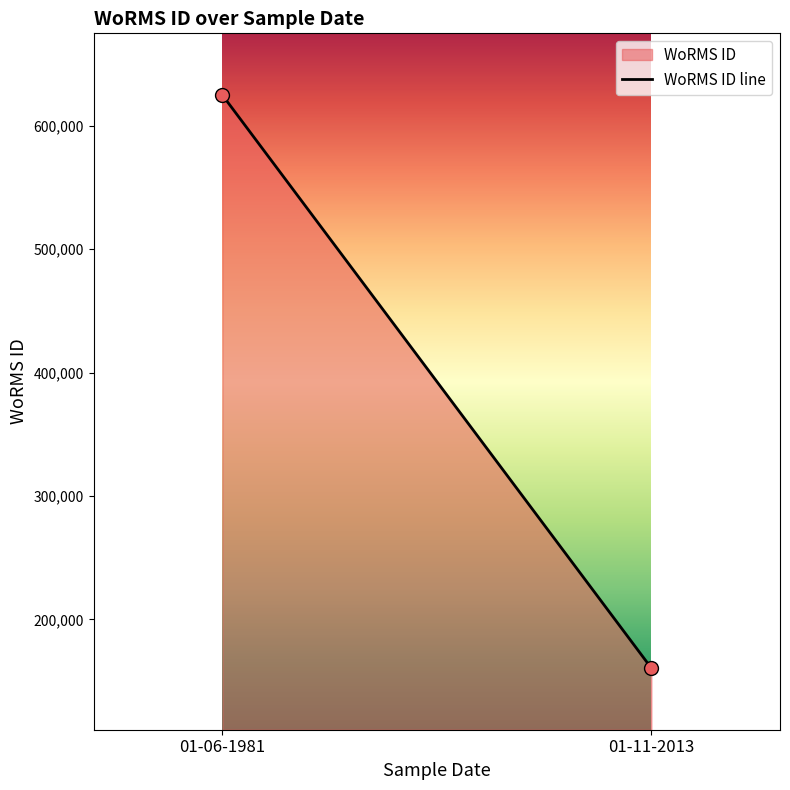

What is the range of Y values (max minus min)?

464410